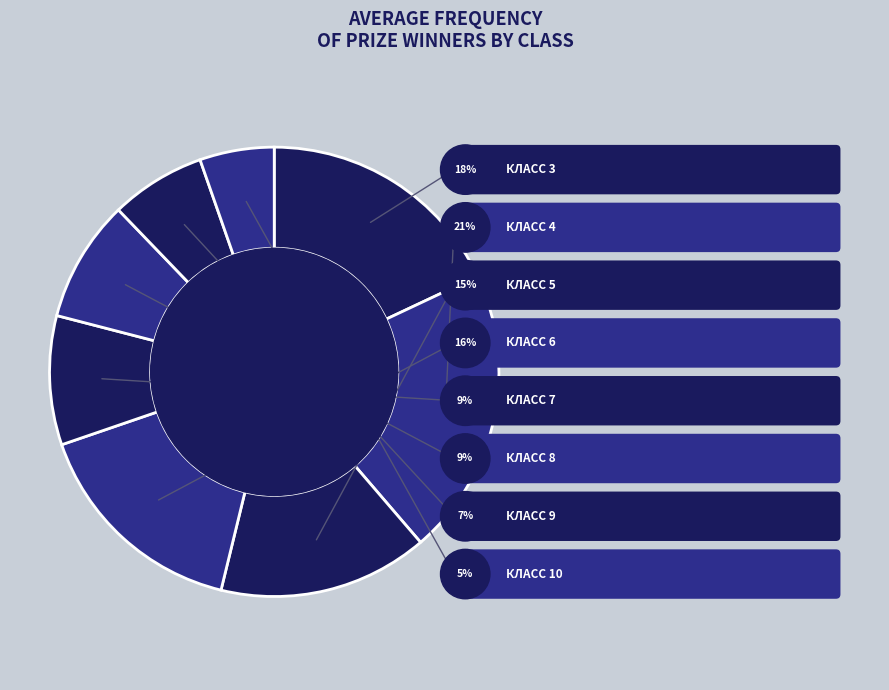

Is the sum of 4 and 10 greater than half?

No